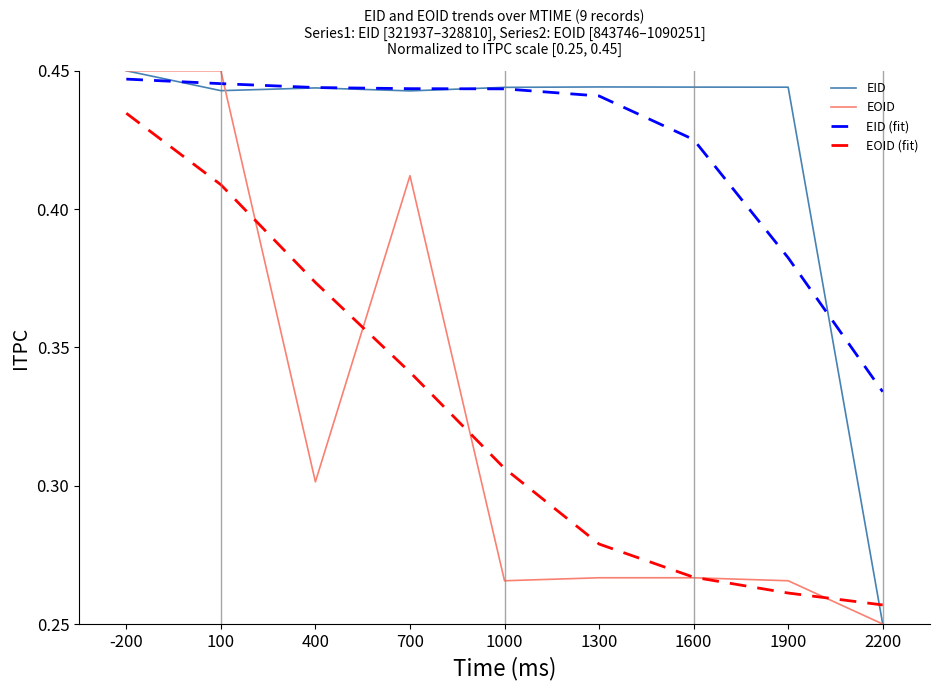

Is it true that EID (fit) equals 0.2 at 1300?

False